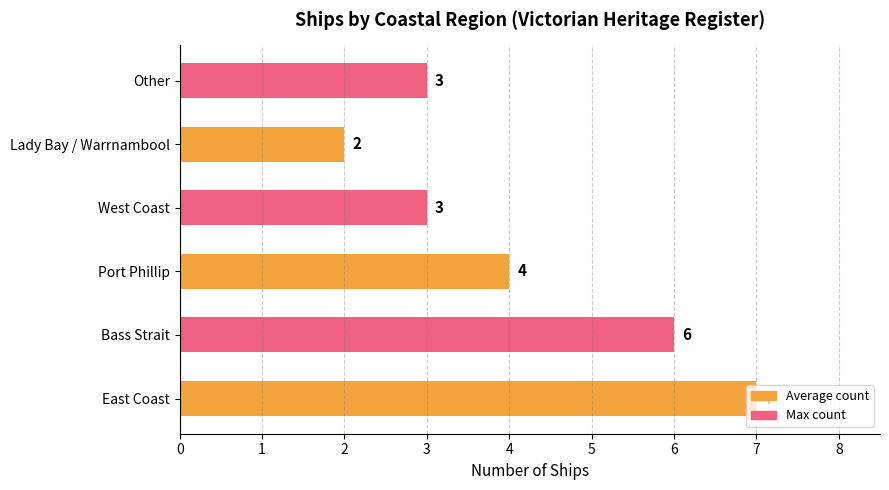

What is the difference between the maximum and minimum values?

5